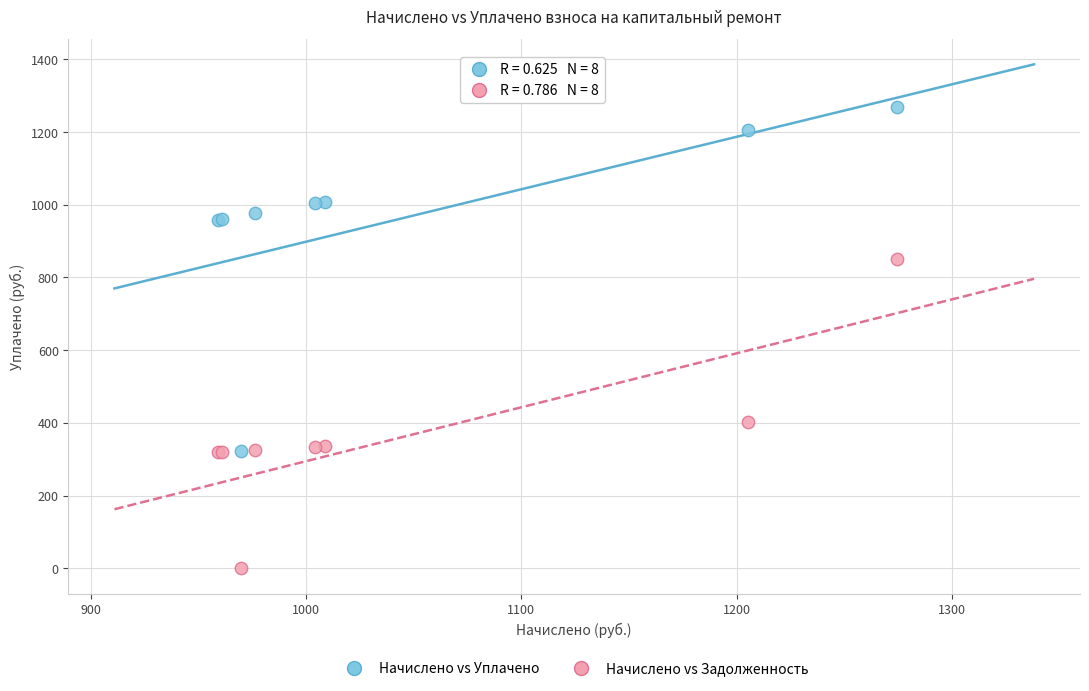

In the Начислено vs Задолженность series, what Y value is closest to 425?

401.5